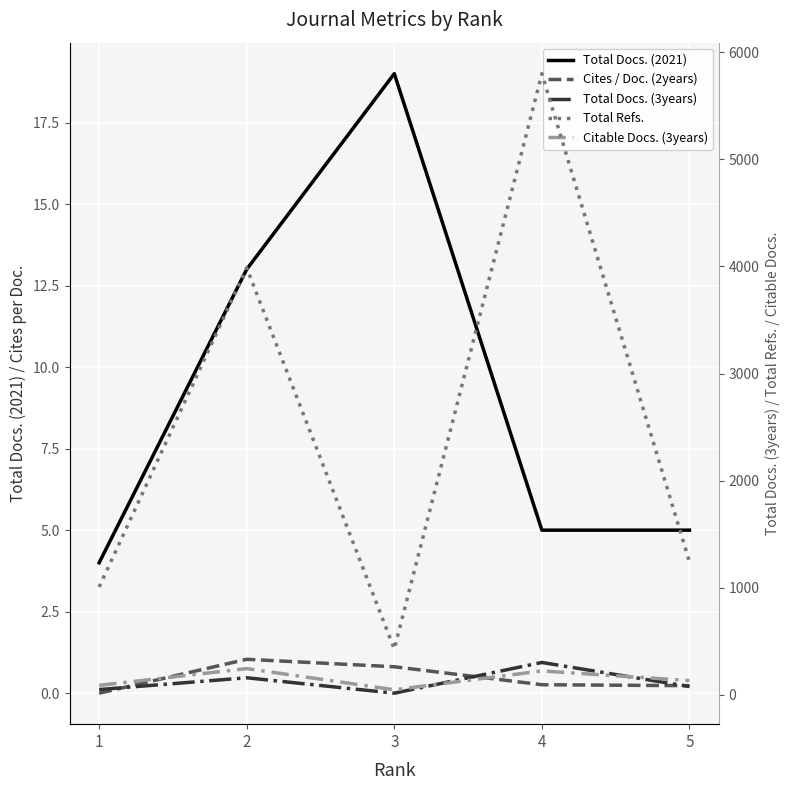

Reading left to right, extract all data points from this chart.

Total Docs. (2021): 1=4.0	2=13.0	3=19.0	4=5.0	5=5.0
Cites / Doc. (2years): 1=0.0	2=1.0	3=0.8	4=0.3	5=0.2
Total Docs. (3years): 1=48.0	2=158.0	3=14.0	4=301.0	5=76.0
Total Refs.: 1=1006.0	2=3987.0	3=427.0	4=5801.0	5=1241.0
Citable Docs. (3years): 1=87.0	2=244.0	3=46.0	4=222.0	5=132.0